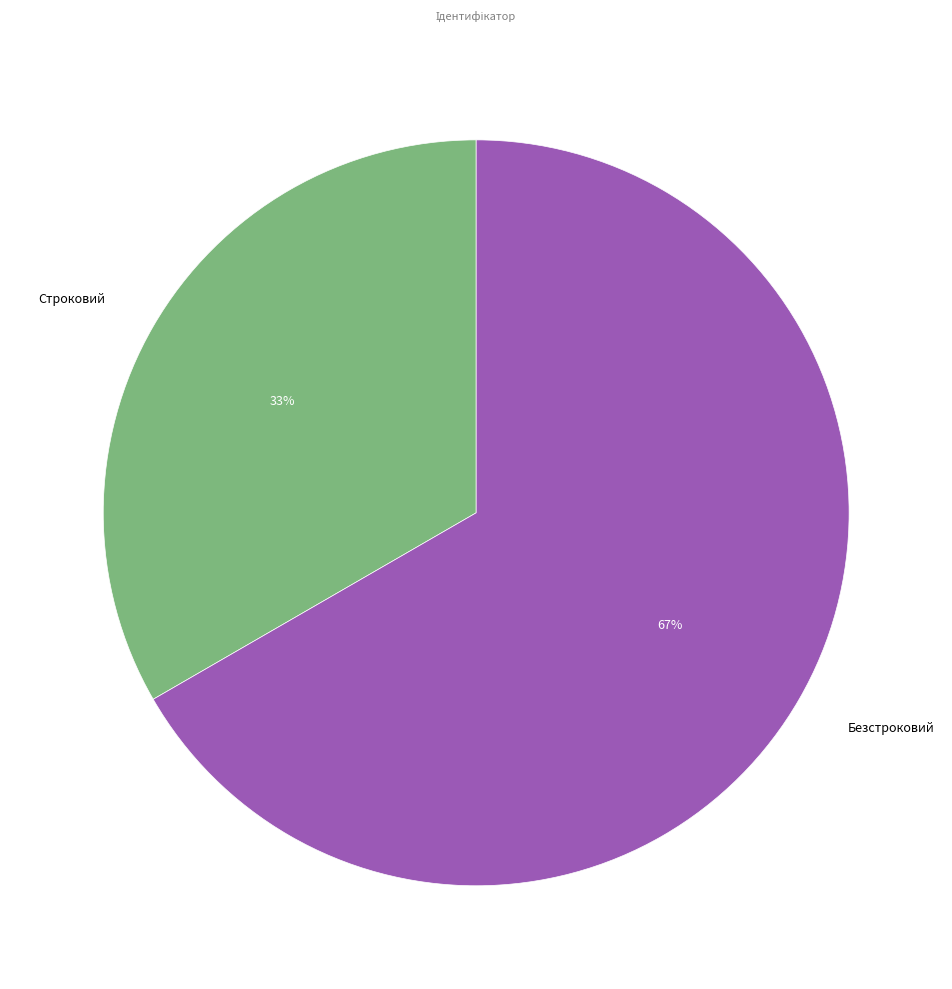

Approximately how many times larger is the value at Строковий compared to Безстроковий?

0.5